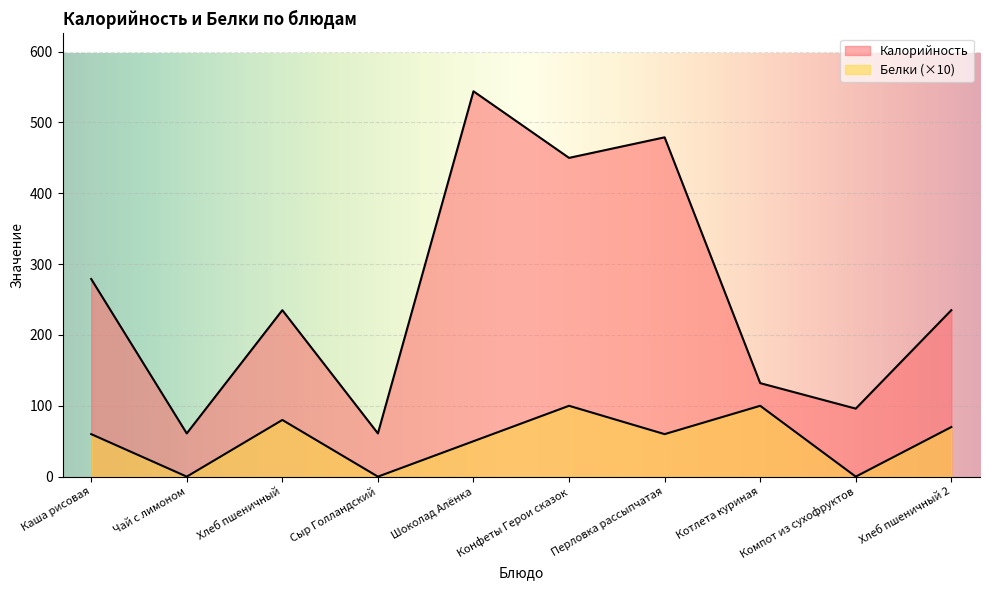

How many data points in Калорийность are above 235?

4